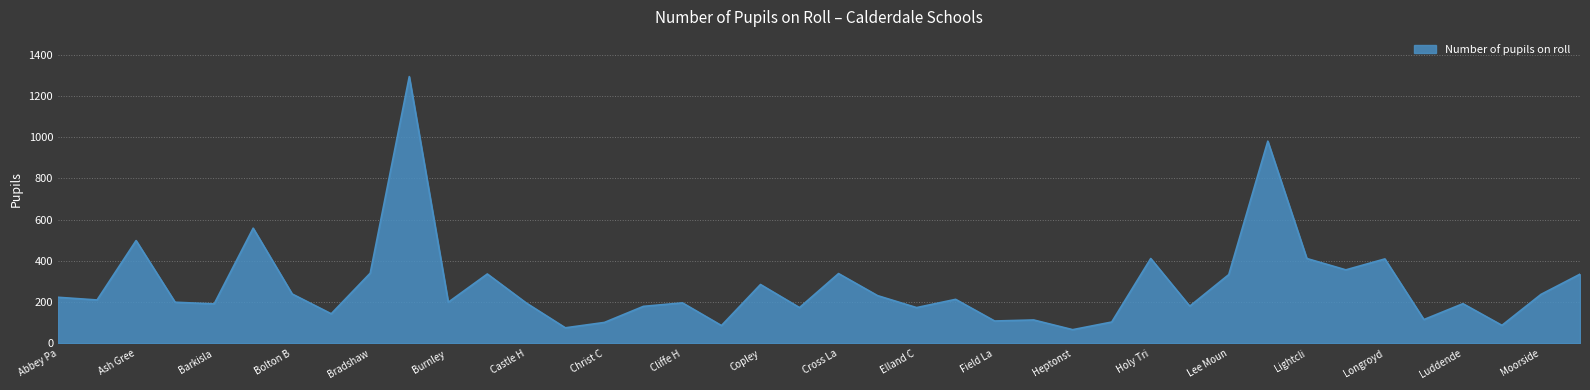

True or false: the data has more than 2 interior local peaks.

True